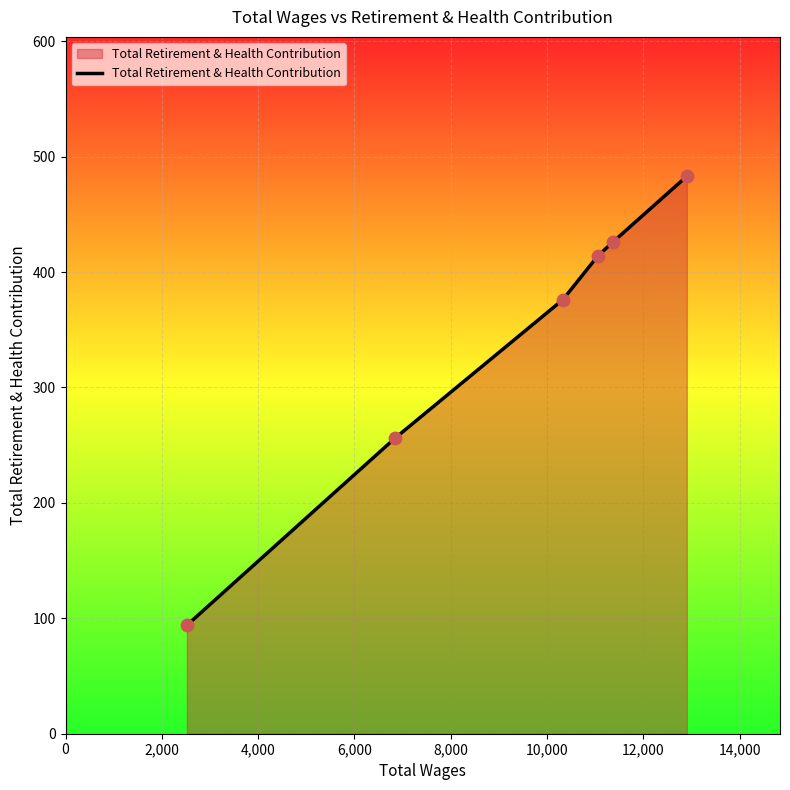

What is the difference between the second highest and second lowest values?

170